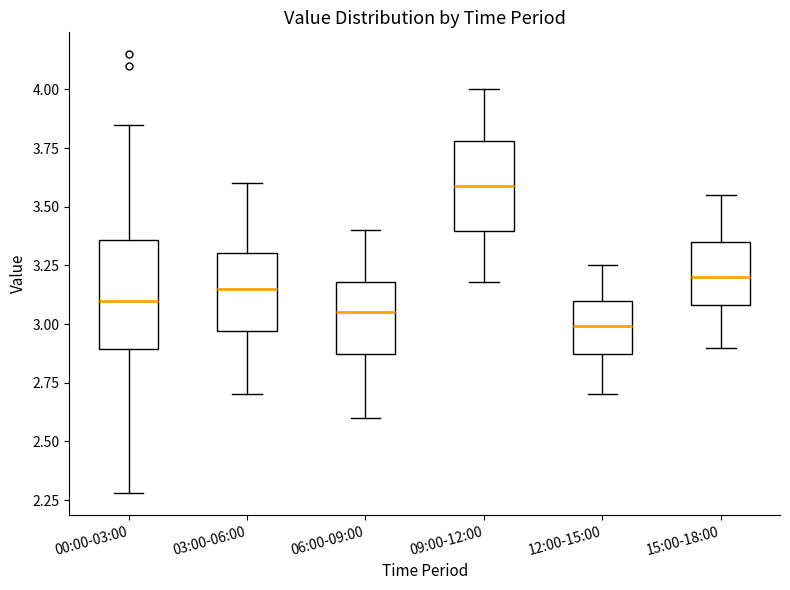

Where does the median line of the box for 15:00-18:00 sit on the y-axis? The values are not printed on the chart, so give them approximately, as read against the axis.

3.20